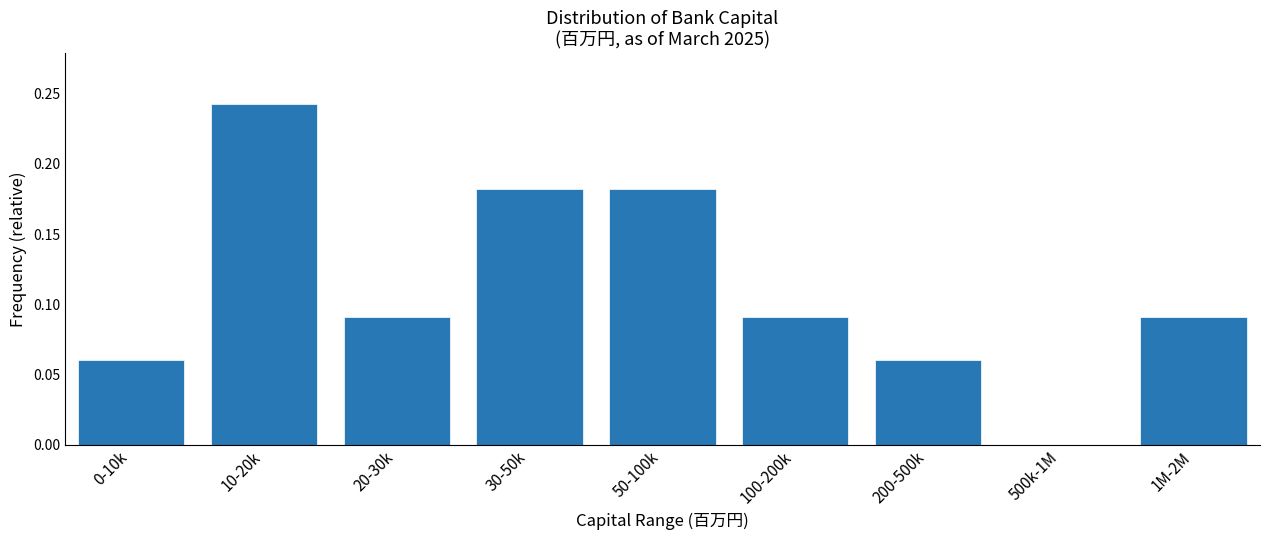

The chart shows a value of 0.2 at 1M-2M. True or false?

False